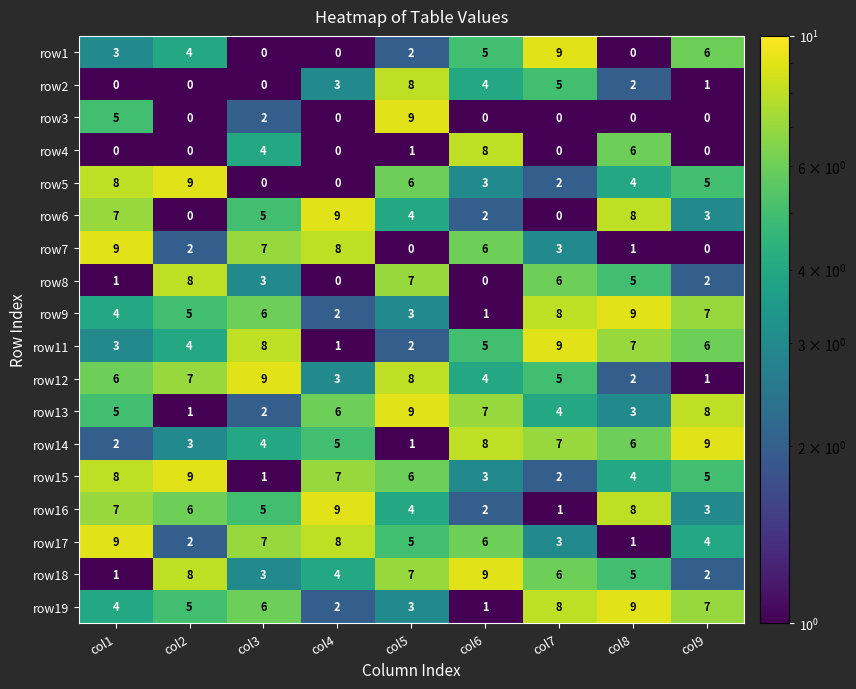

What is the sum of all row7 values?

36